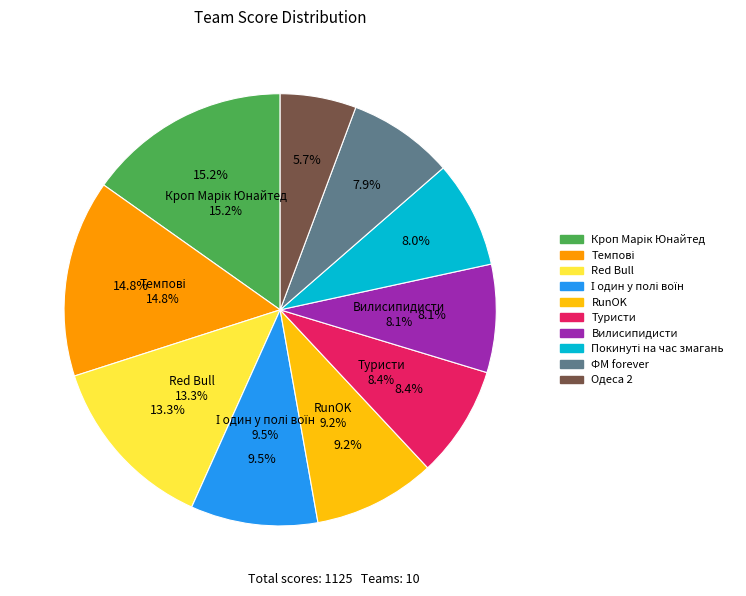

Approximately how many times larger is the value at ФМ forever compared to Темпові?

0.5